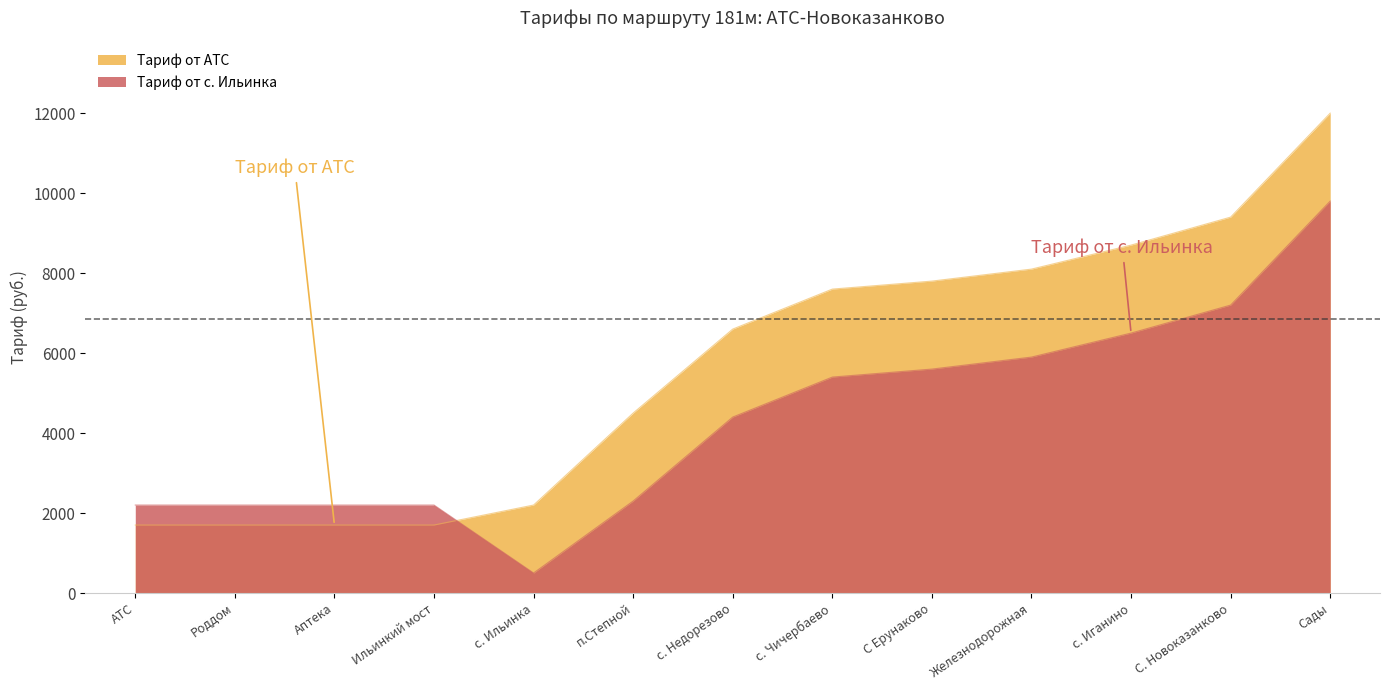

After their last crossing, which series has the higher values: Тариф от АТС or Тариф от с. Ильинка?

Тариф от АТС